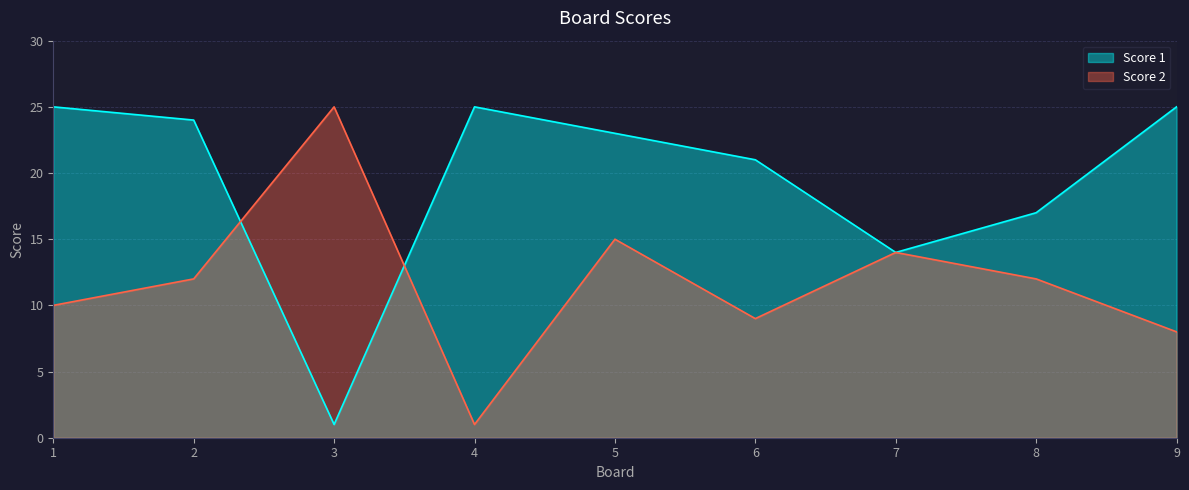

Does the chart display data point markers on the line(s)?

No